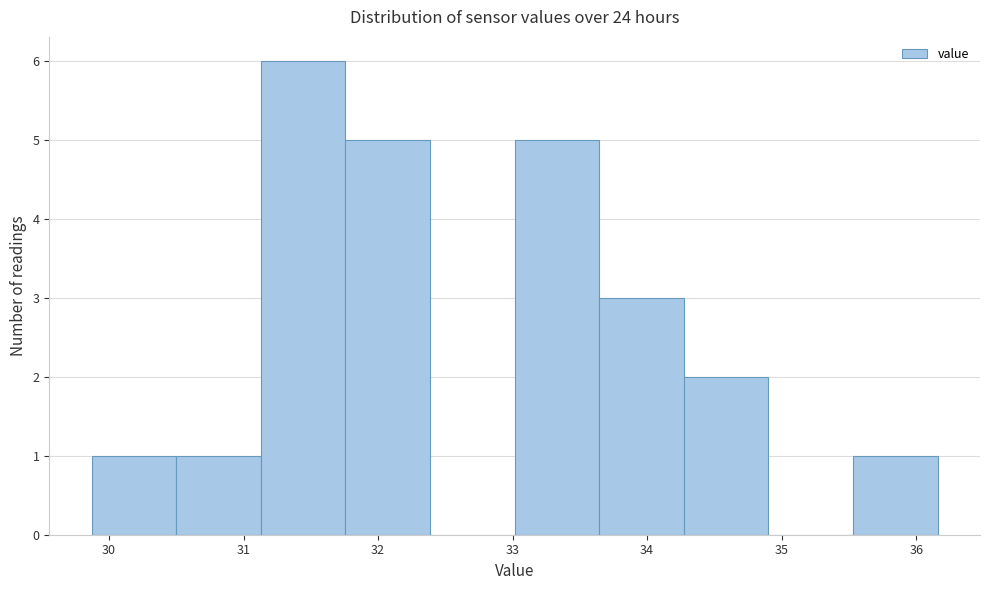

Over which range of the x-axis is the bar tallest?

31.1 to 31.8